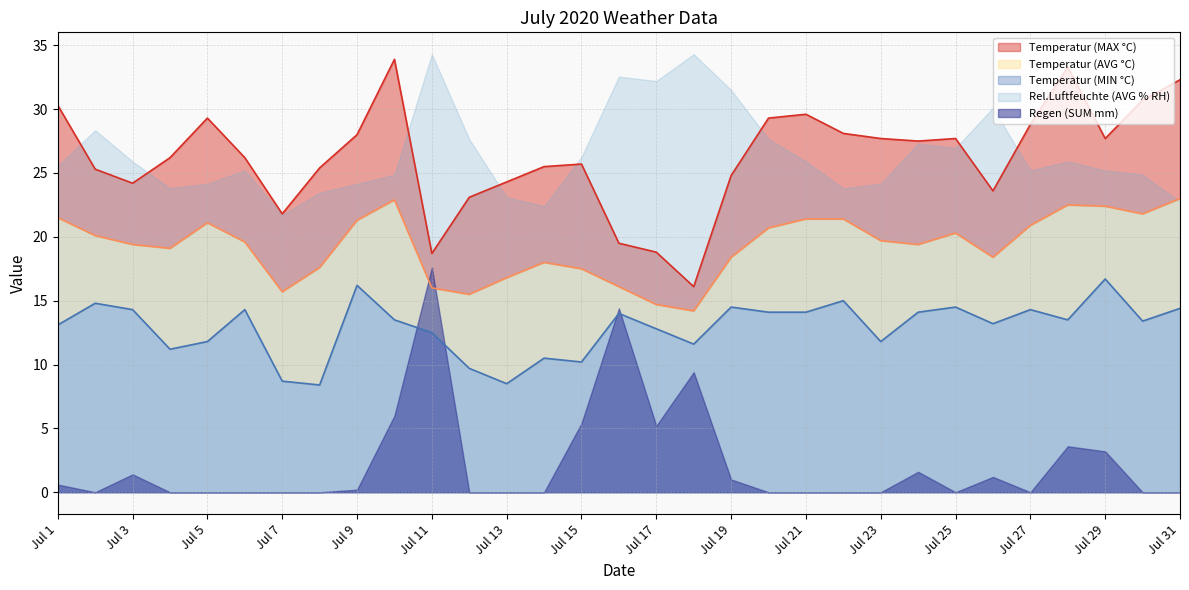

In Temperatur (MAX °C), how many points are lower than both neighbors (excluding endpoints)?

7